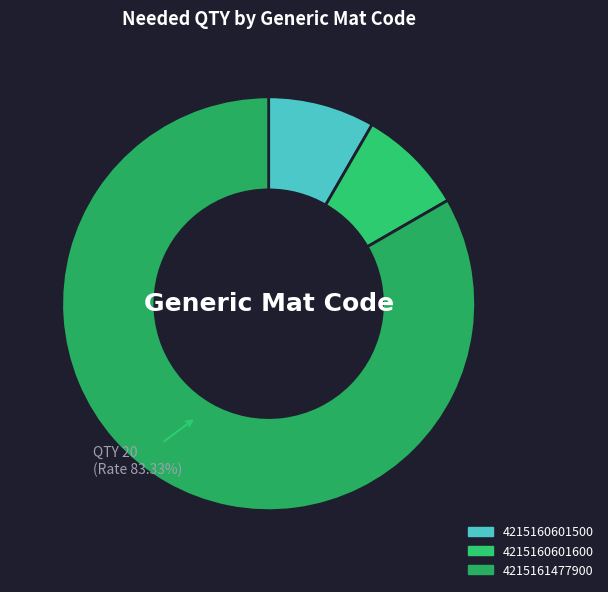

True or false: 4215161477900 accounts for 83% of the total.

True